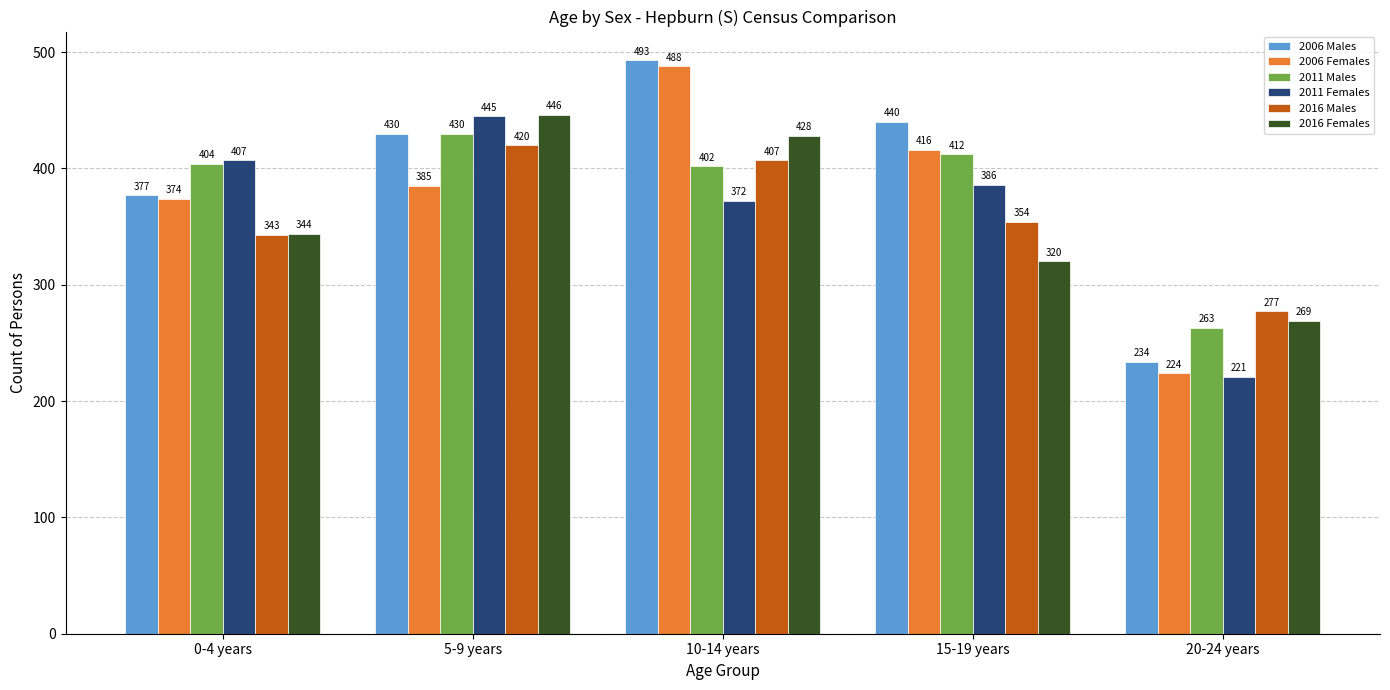

What is the lowest value of the 2016 Males series?

277